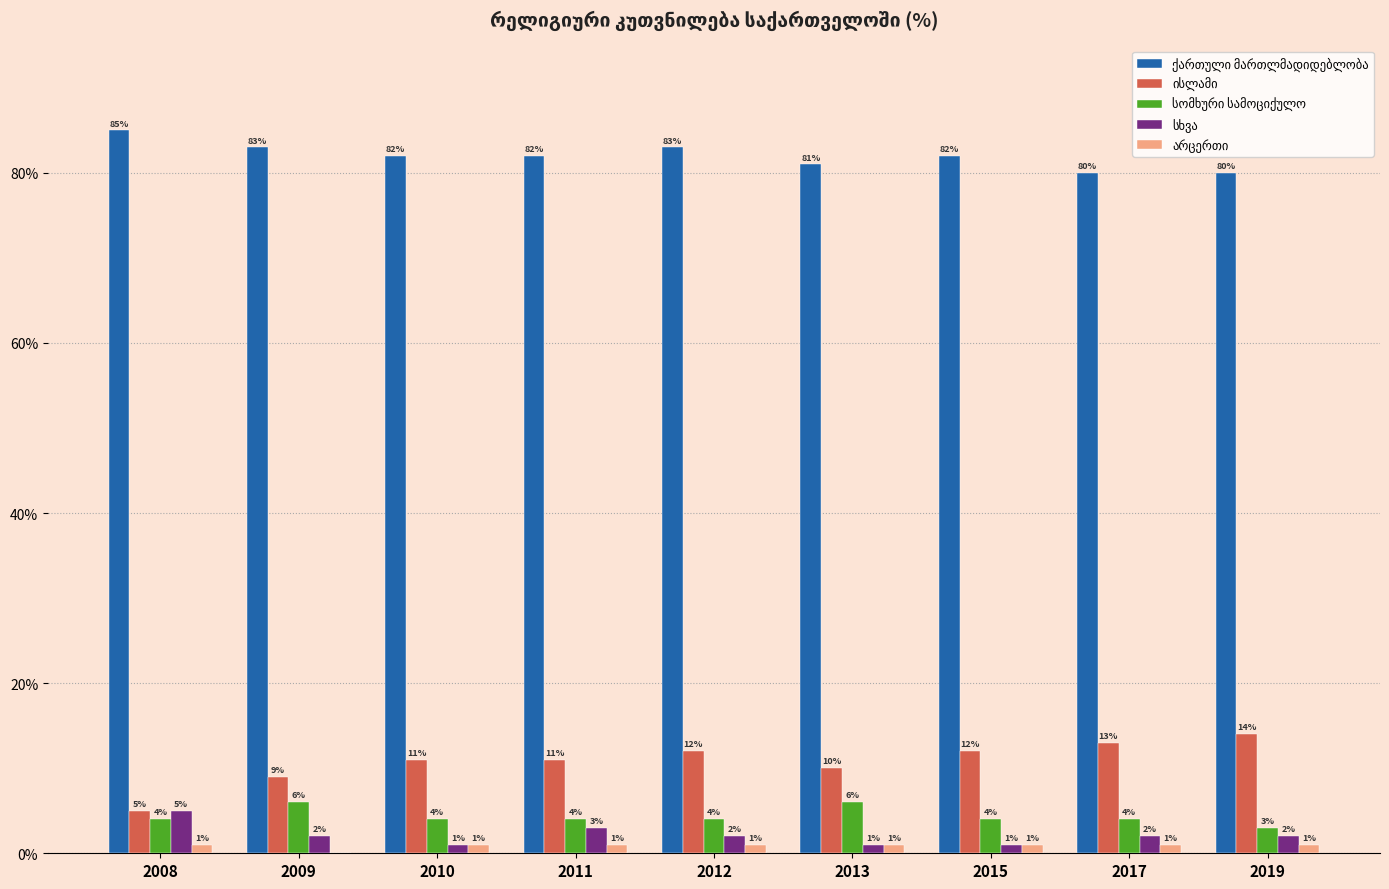

What is the greatest value displayed?

85